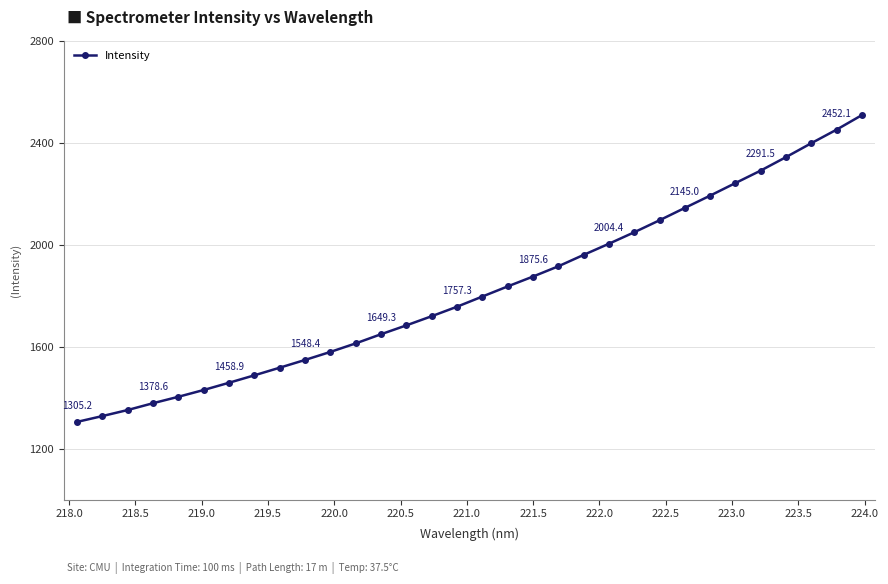

What is the average value?

1822.8